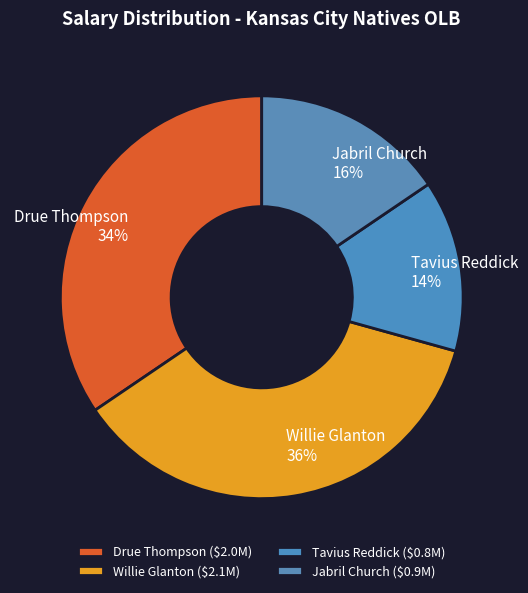

The Jabril Church slice represents 16% of the pie. True or false?

True